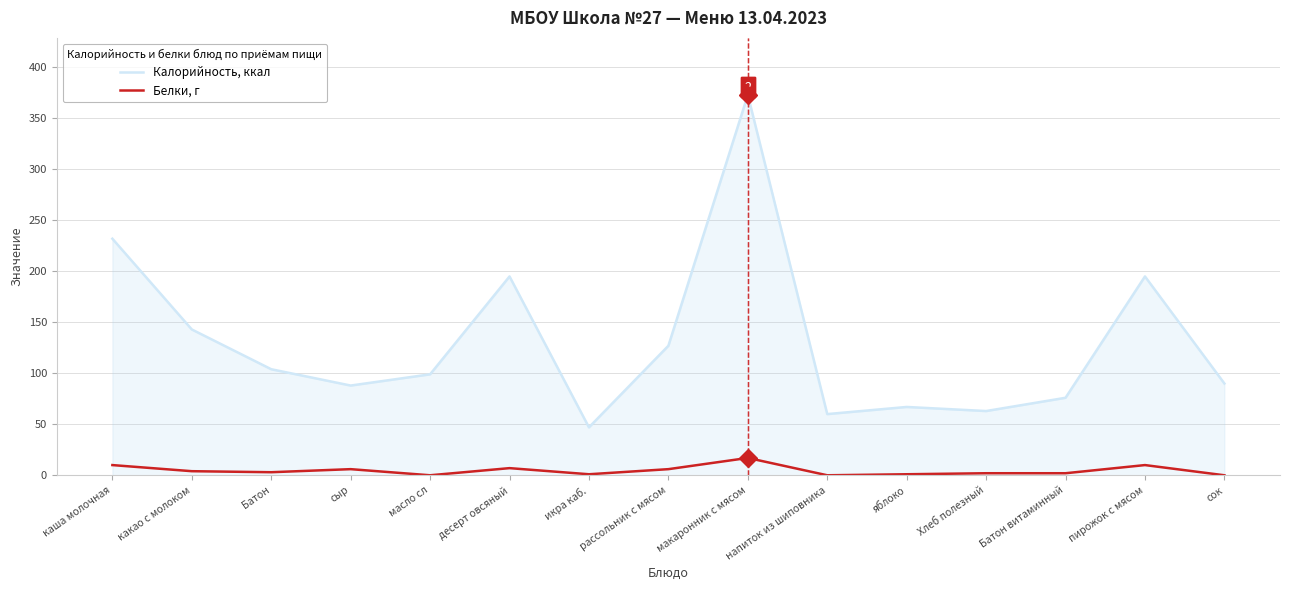

What is the difference between the maximum and minimum values in the Калорийность, ккал series?

326